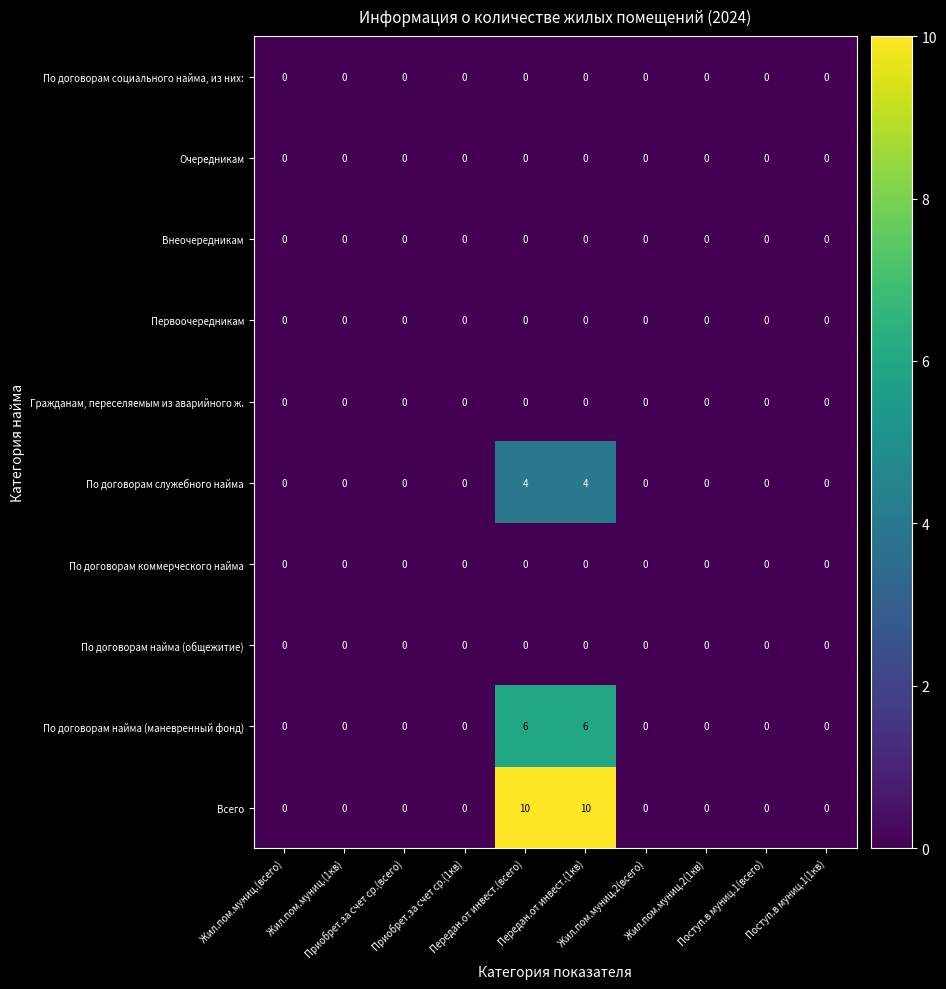

Which series has the largest range (max minus min)?

Всего